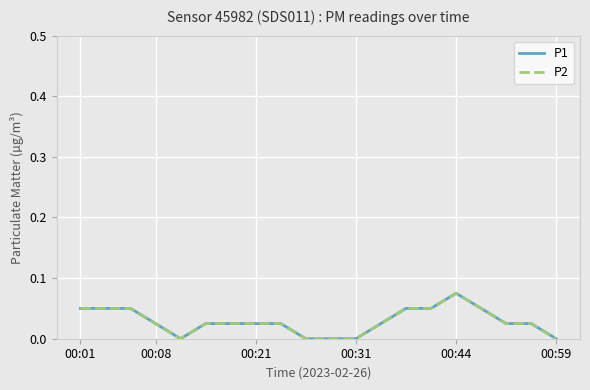

How many P2 values are between 0 and 1?

20